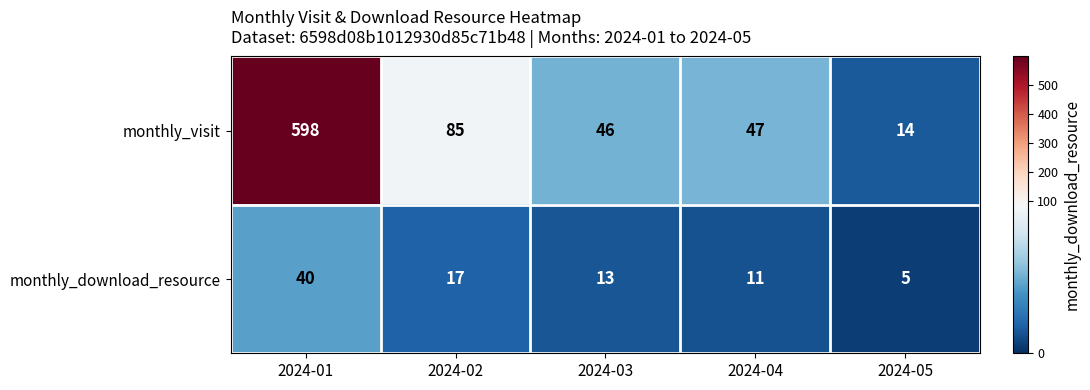

List the series in order of their peak value, lowest first.

monthly_download_resource, monthly_visit